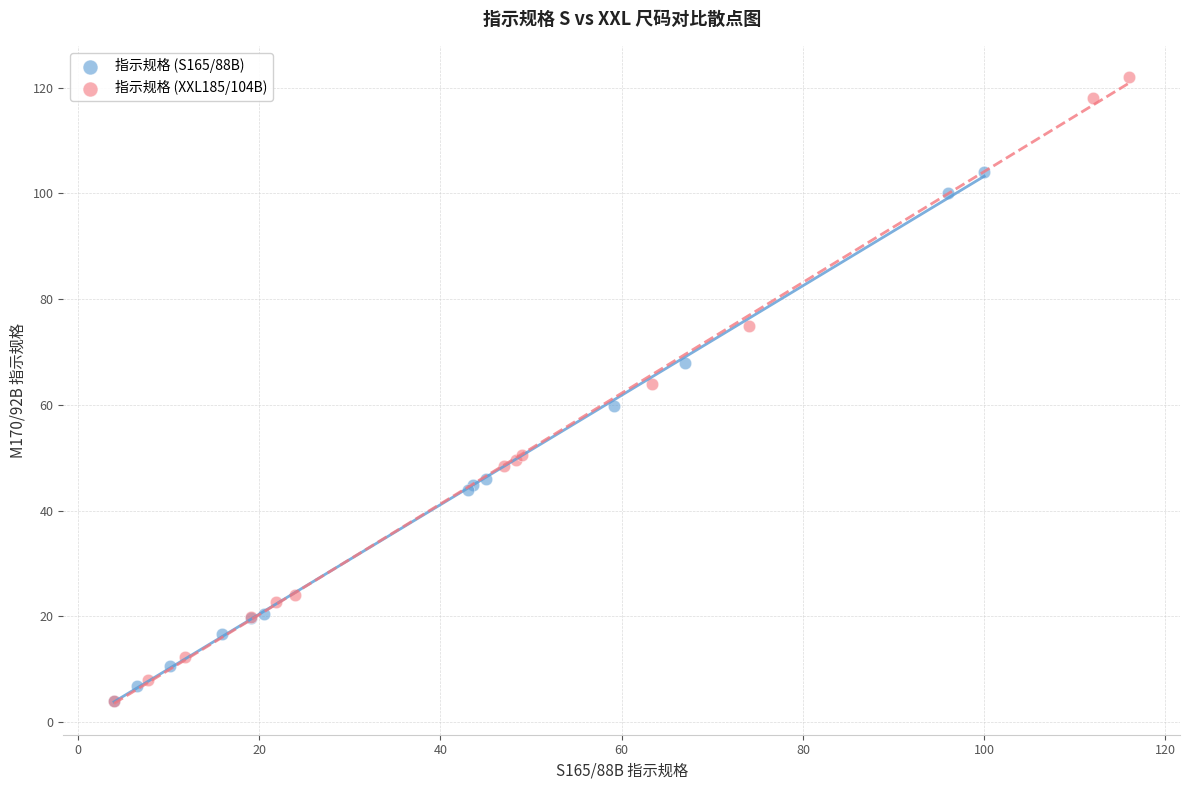

Which series contains the highest Y value?

指示规格 (XXL185/104B)